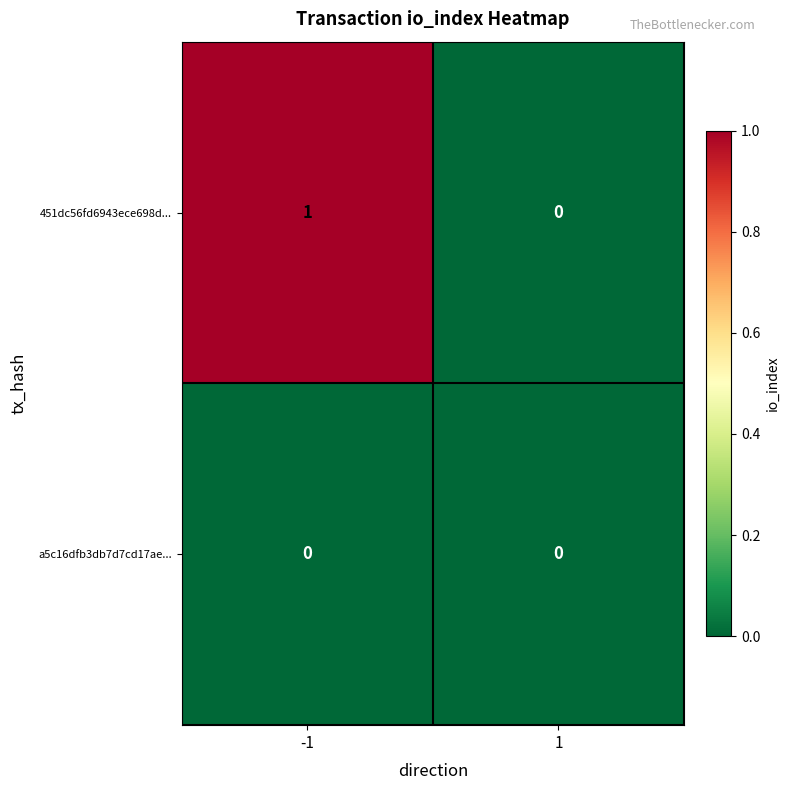

Which series has the largest total across all categories?

451dc56fd6943ece698d...